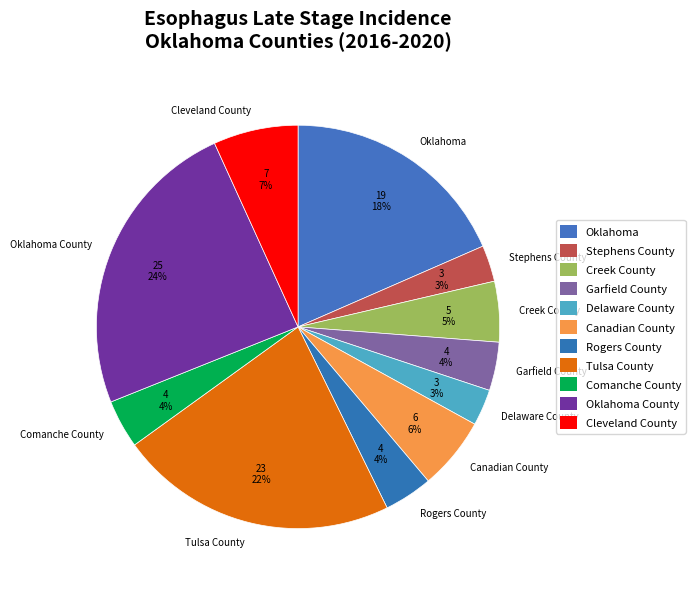

The Stephens County slice represents 3% of the pie. True or false?

True